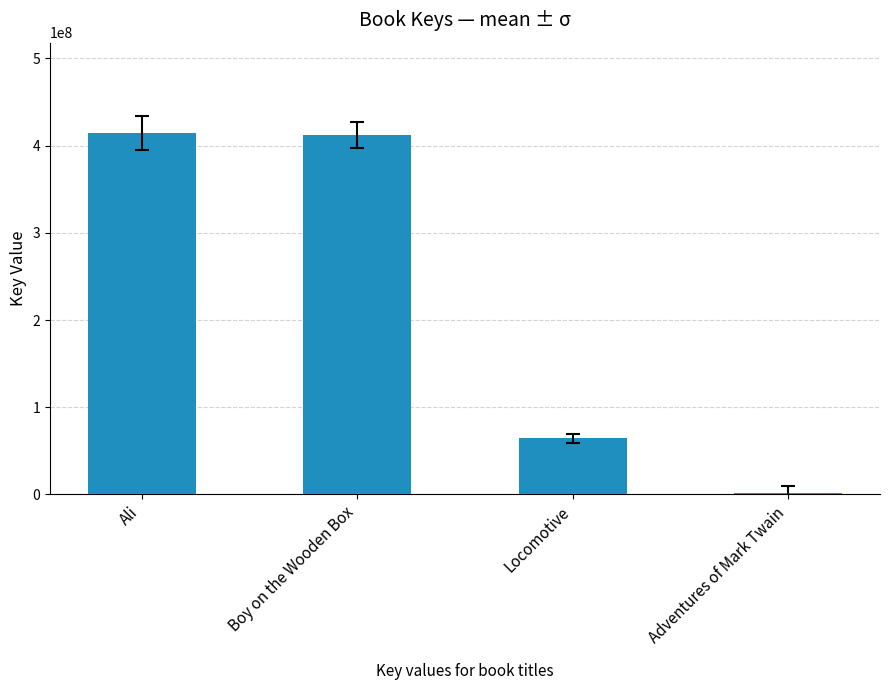

At which label is the value closest to 207925641?

Locomotive